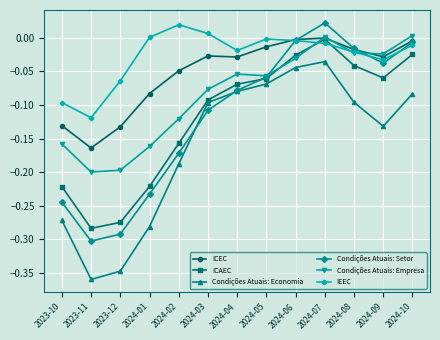

How many data points does each series have?

13